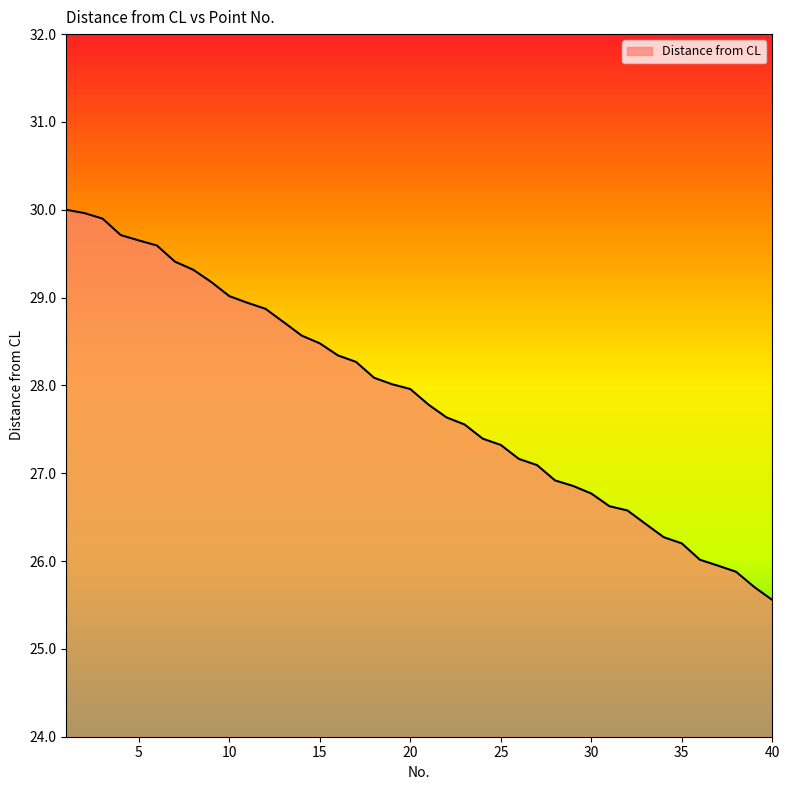

What is the difference between the maximum and minimum values?

4.4